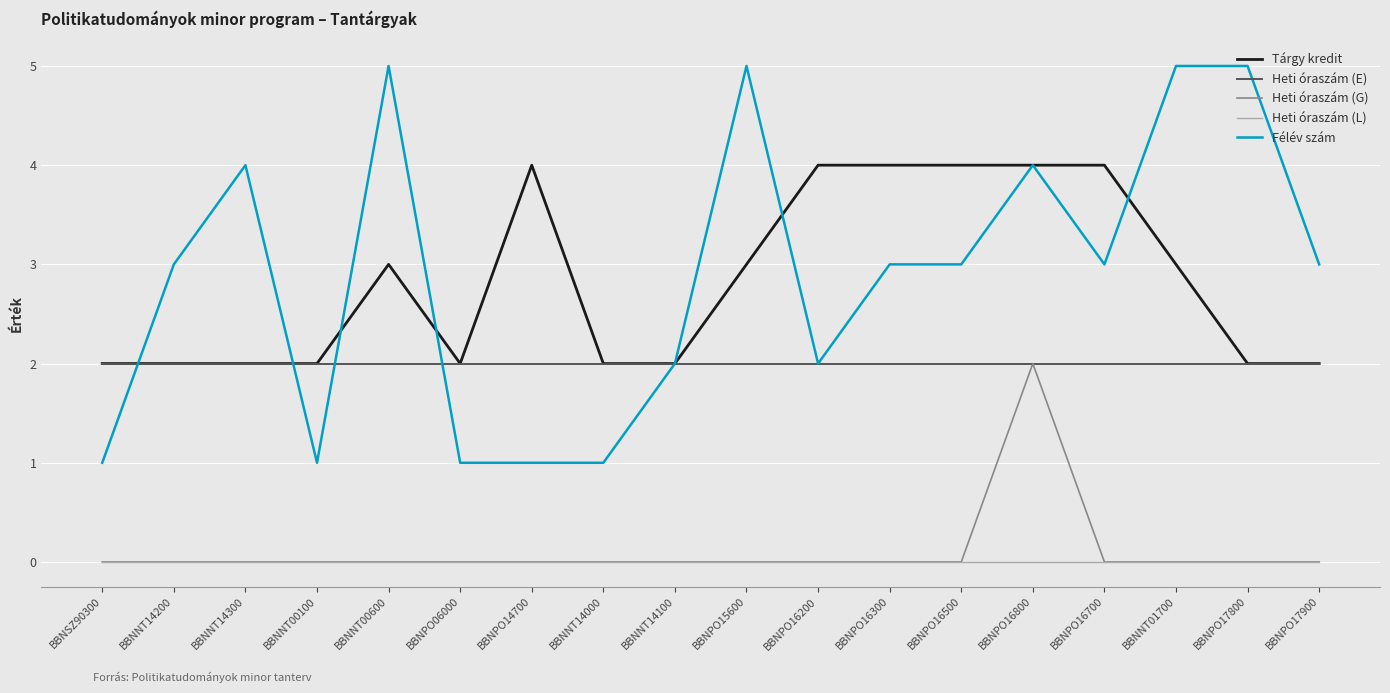

How many lines are shown in the chart?

5